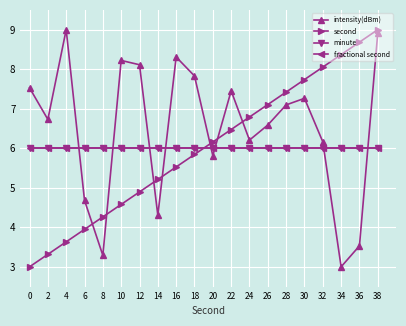

What is the average value of the second series?

6.0